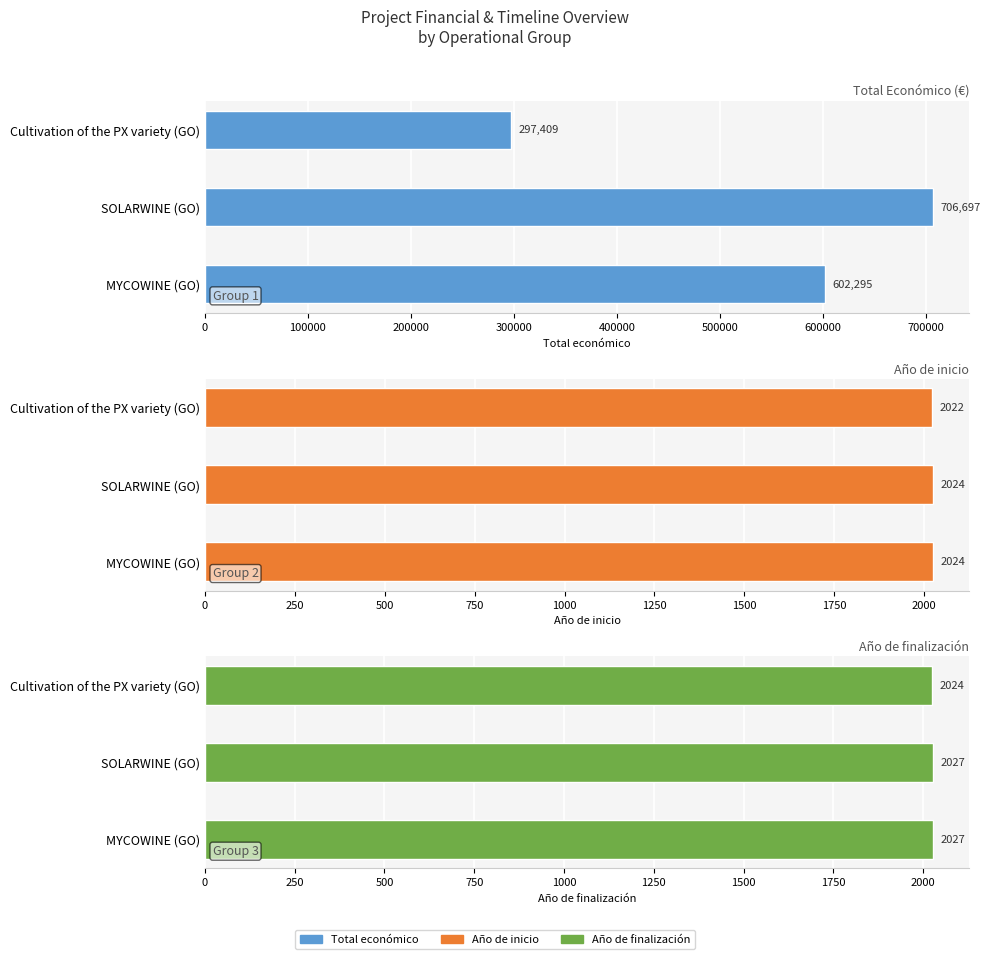

Does the chart contain any negative values?

No